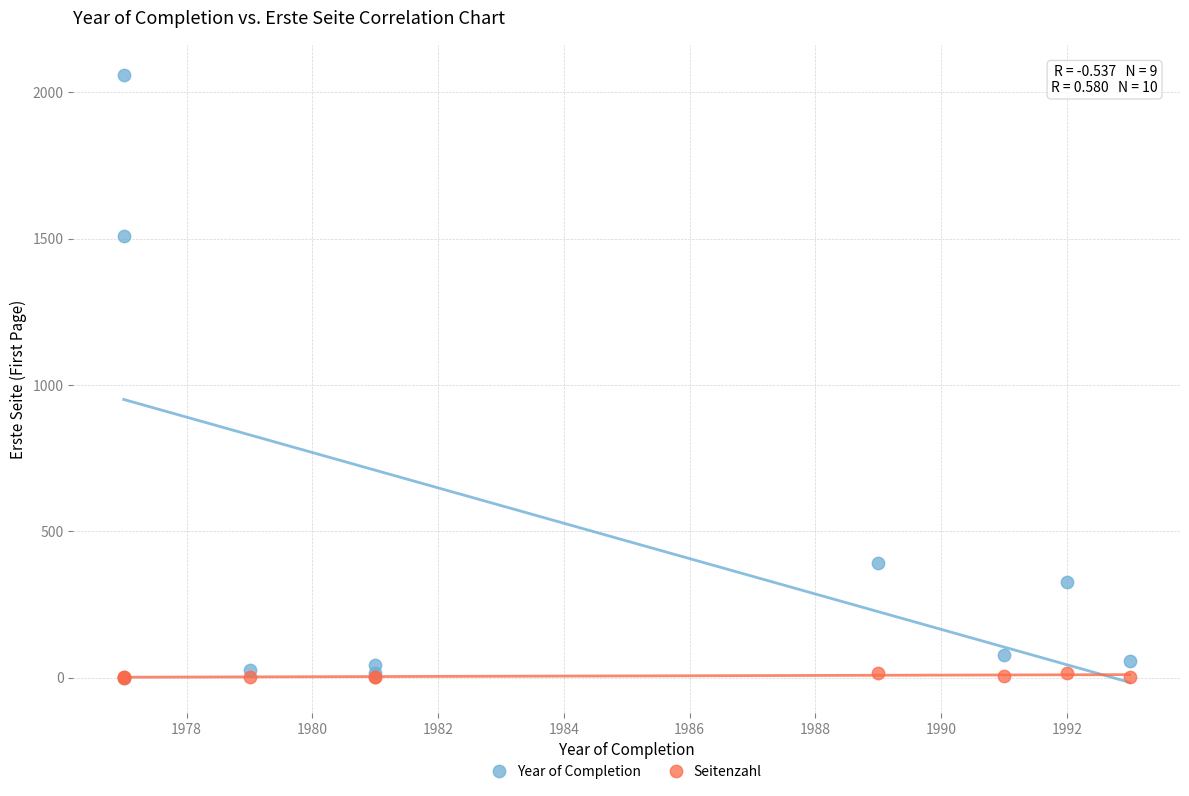

Across all series, what Y value is closest to 1029?

1509